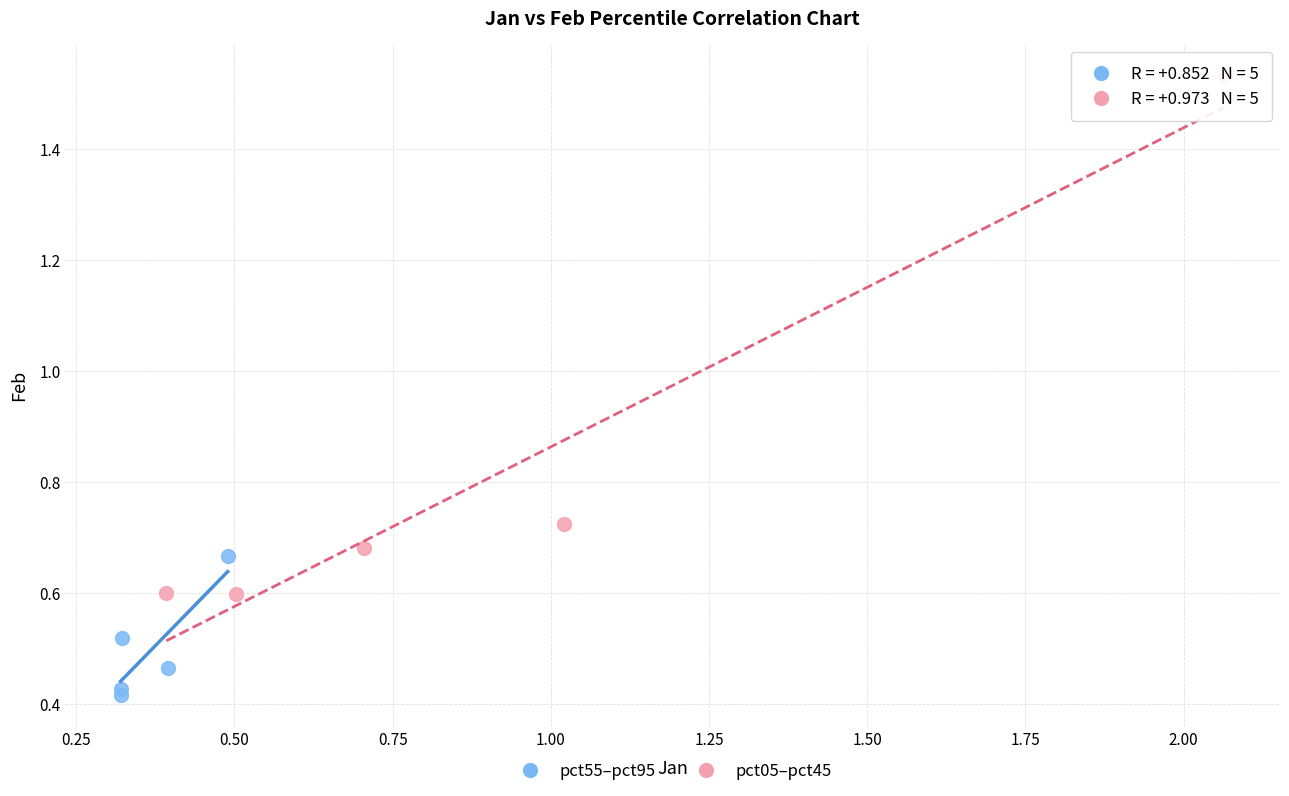

Which series contains the highest Y value?

pct05–pct45